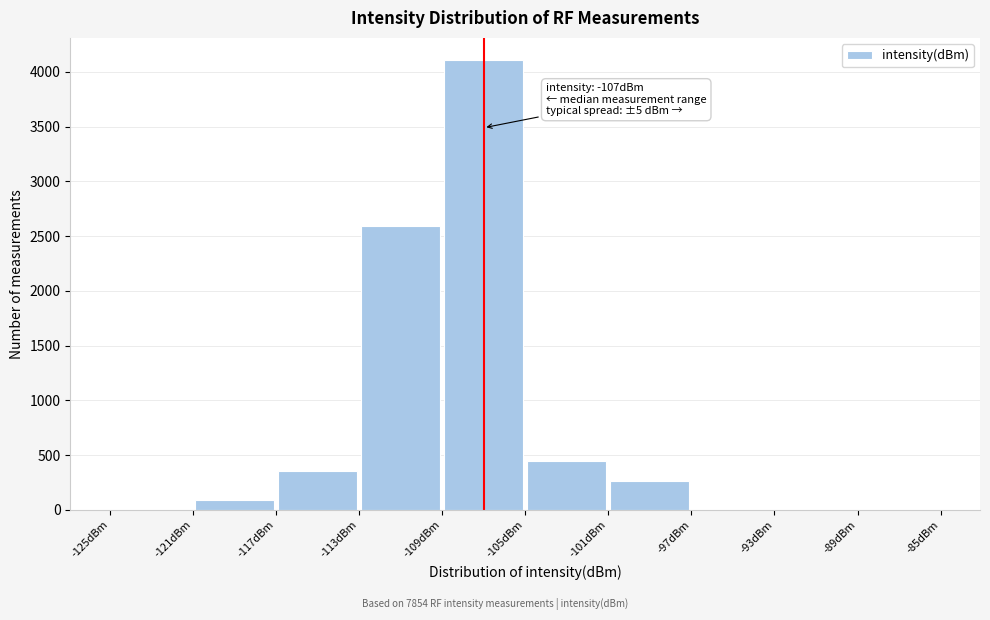

Over which range of the x-axis is the bar tallest?

-109 to -105